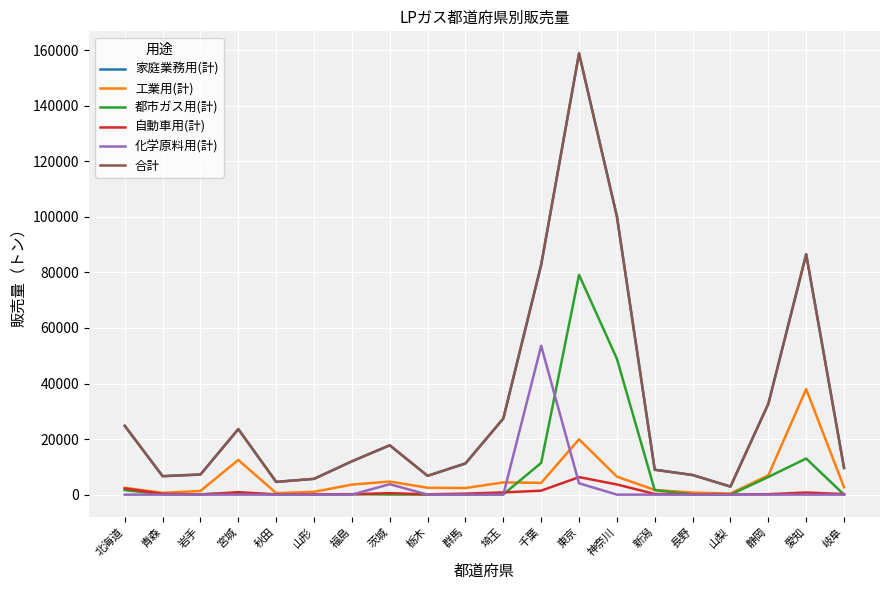

Does the chart display data point markers on the line(s)?

No